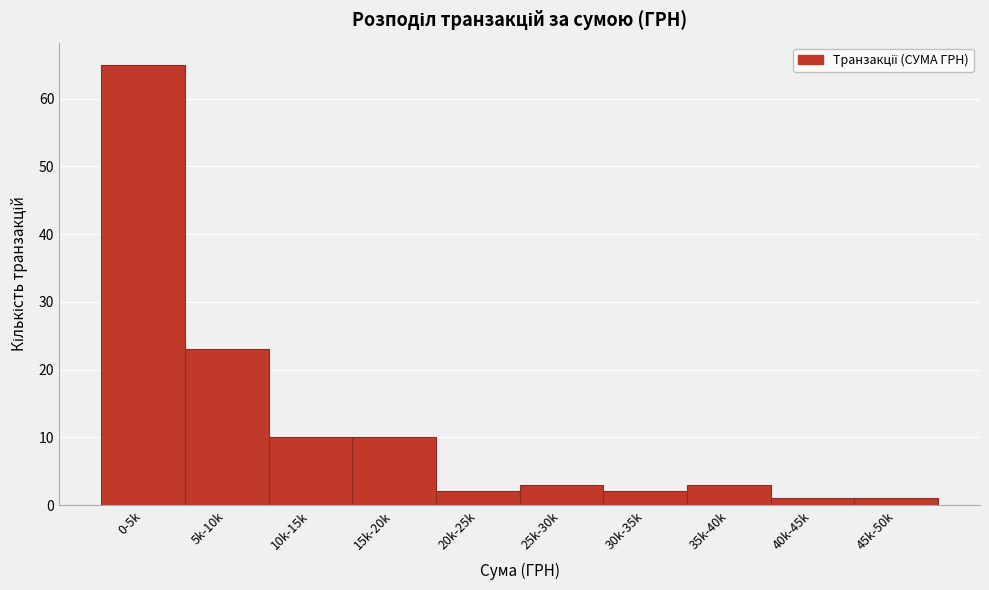

Reading left to right, transcribe all the data shown in this chart.

65	23	10	10	2	3	2	3	1	1